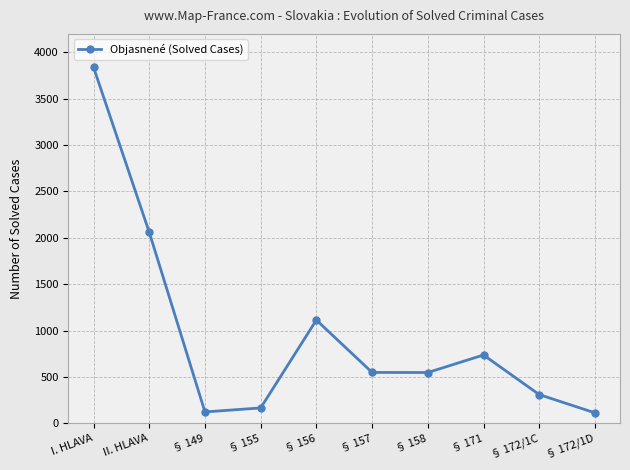

How many lines are shown in the chart?

1